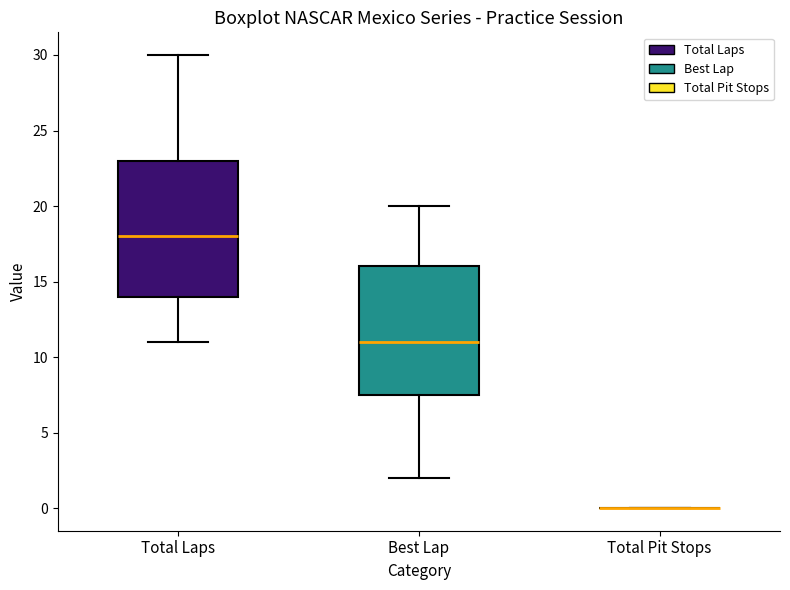

Where does the lower whisker of the box for Total Laps end on the y-axis? The values are not printed on the chart, so give them approximately, as read against the axis.

11.0